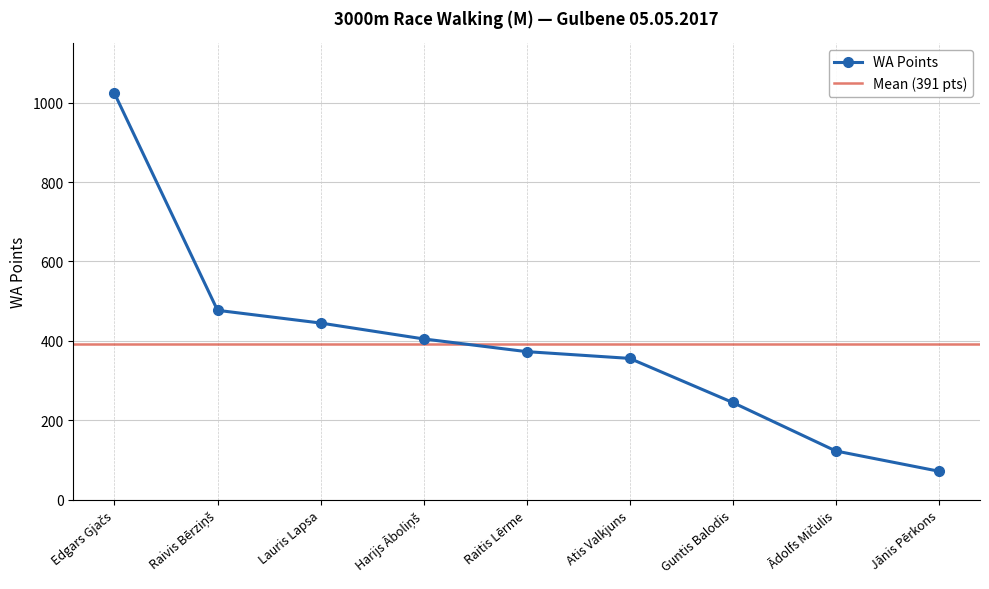

What value does the data have at Harijs Āboliņš?

405